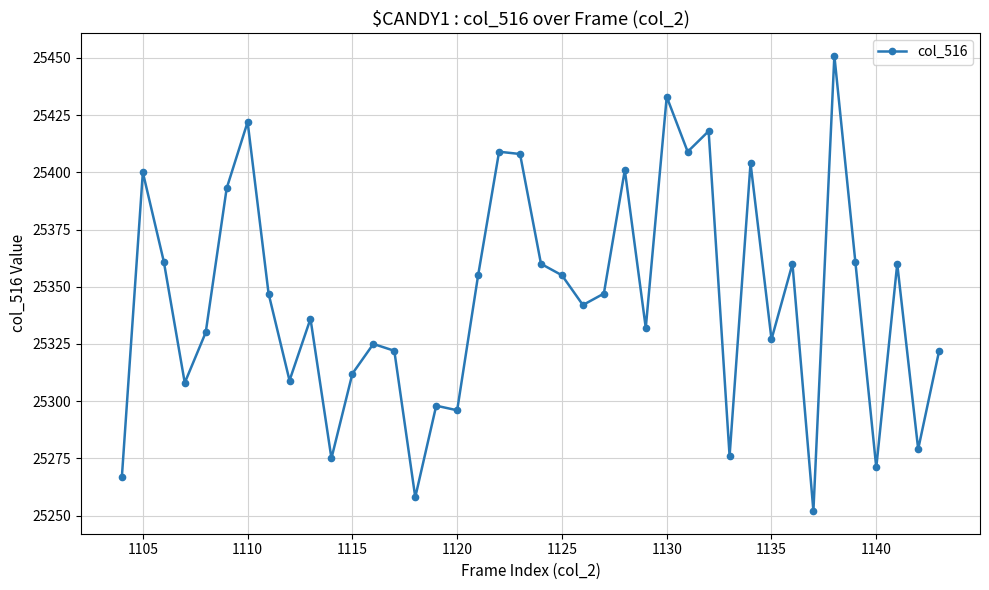

What is the value of the 6th point from the left?

25393